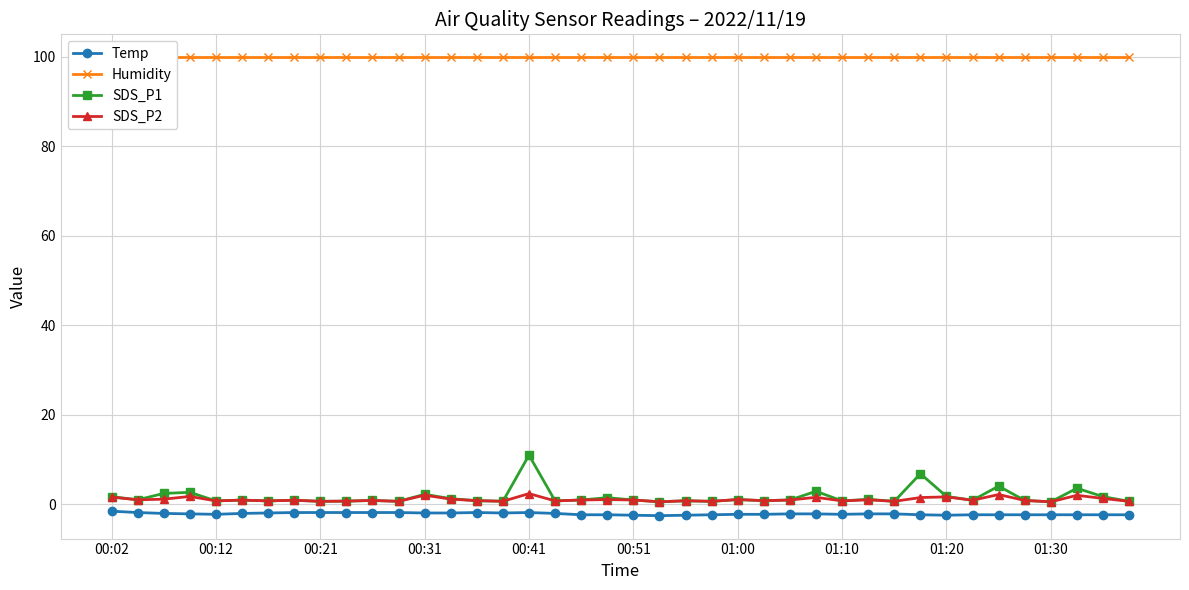

What is the difference between the highest and lowest values at 34?

102.3